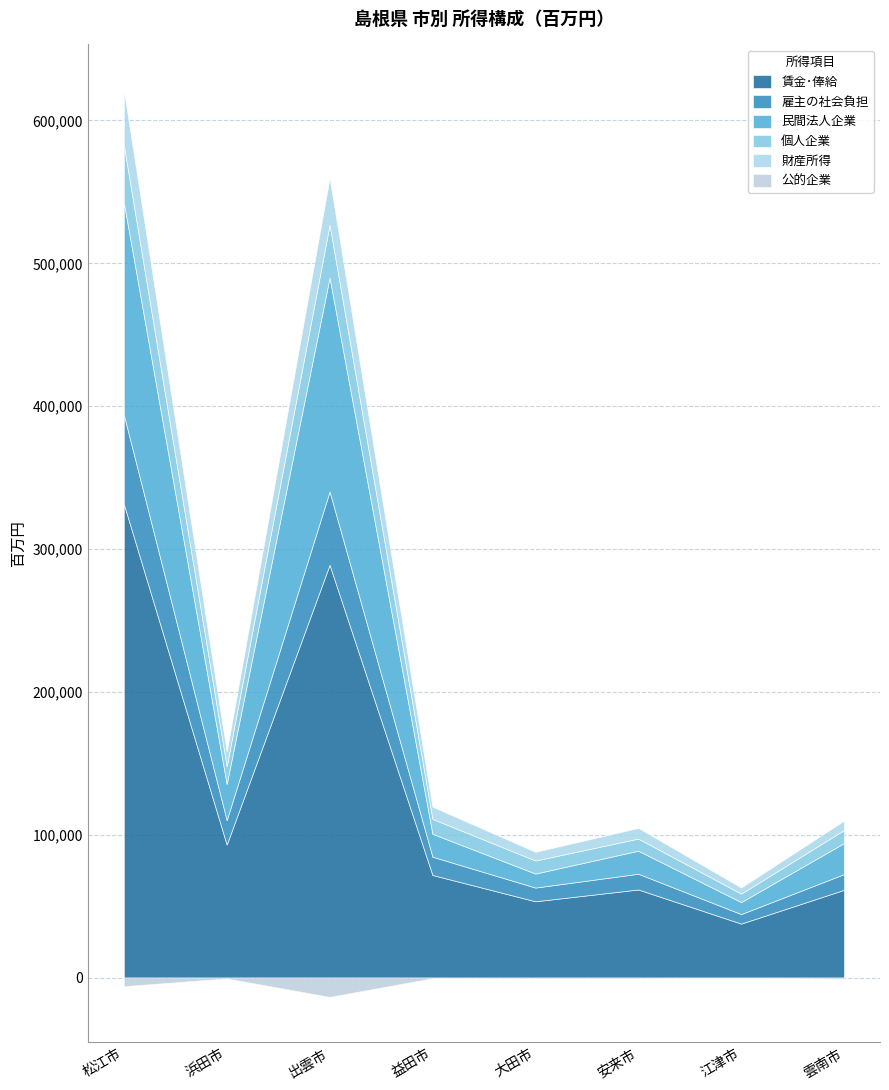

What is the label of the 6th point from the right?

出雲市